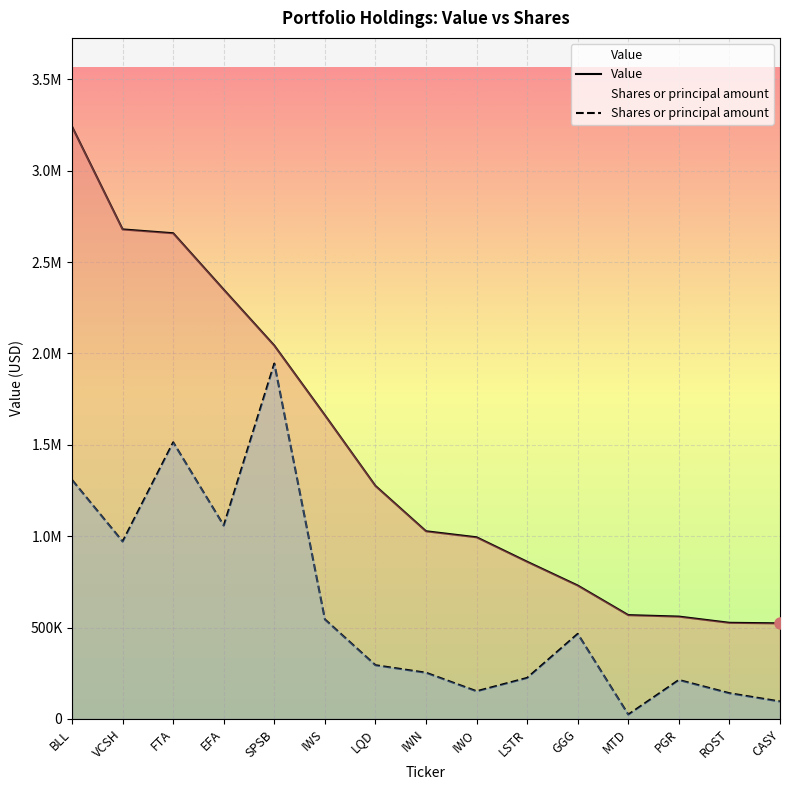

List the labels in order of Value value, largest first.

BLL, VCSH, FTA, EFA, SPSB, IWS, LQD, IWN, IWO, LSTR, GGG, MTD, PGR, ROST, CASY